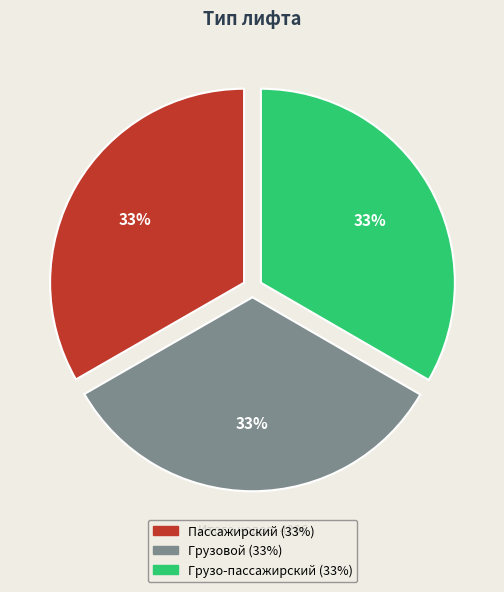

True or false: Грузовой accounts for 20% of the total.

False